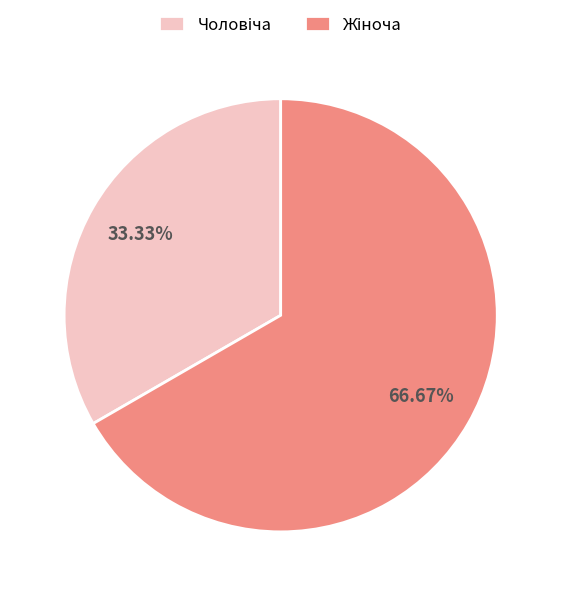

Is there a majority slice in this chart?

Yes